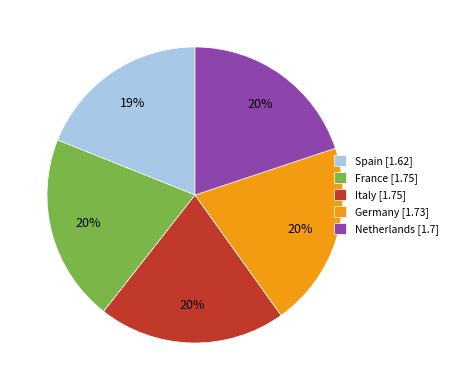

To the nearest percent, what portion does Netherlands represent?

20%